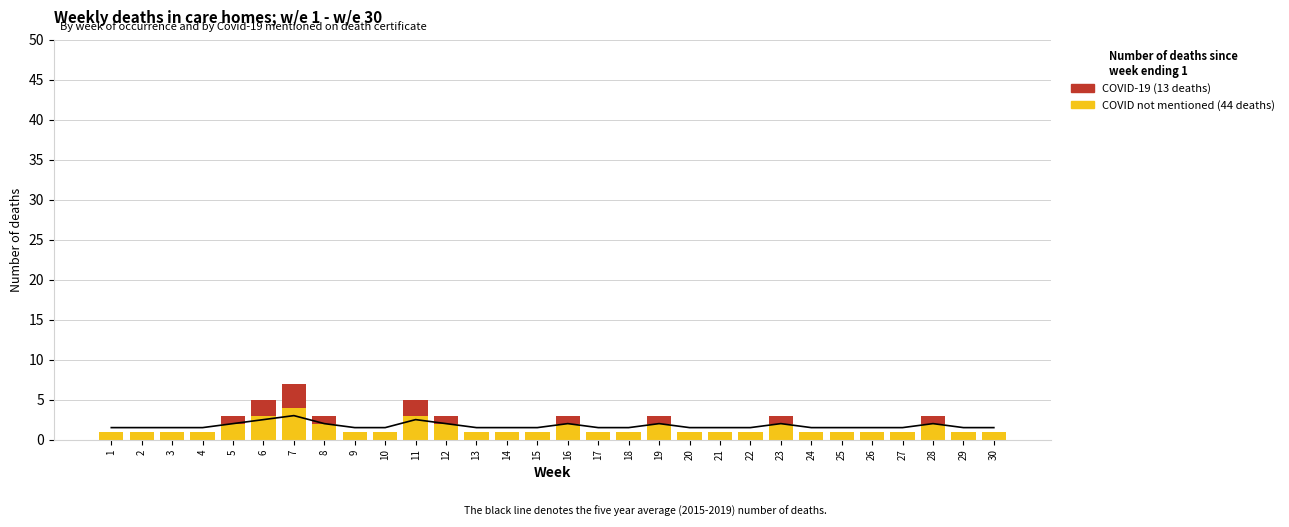

True or false: COVID-19 (13 deaths) has a value of 0 at 19.

False